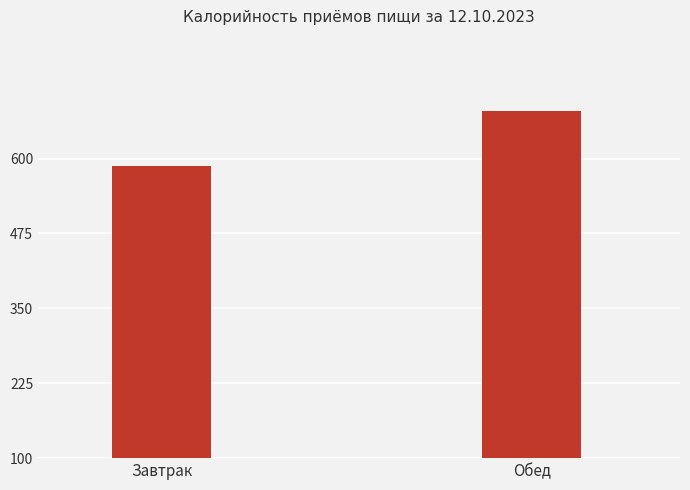

What is the label of the 1st bar from the left?

Завтрак